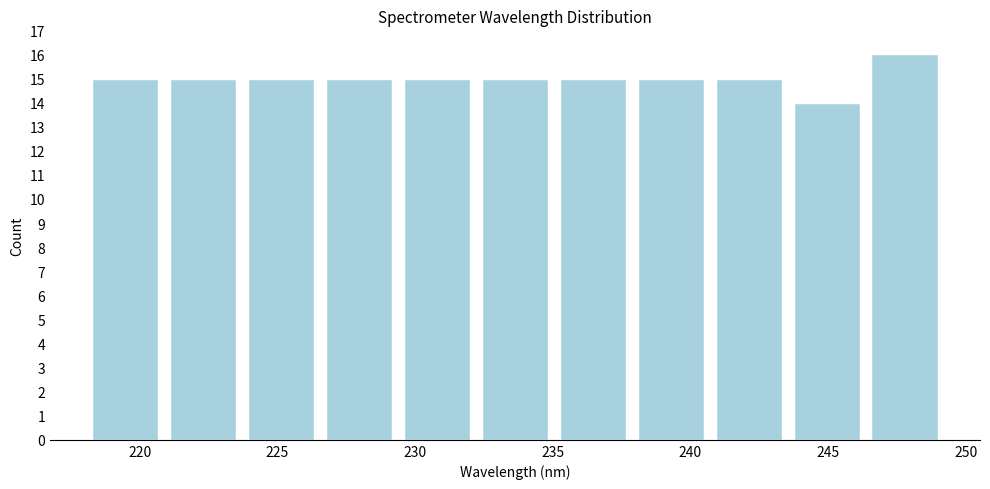

How tall is the bar that spans 223.5 to 226.5 on the x-axis? Neither the bar edges nor the heights are printed on the chart, so give them approximately, as read against the axes.

15